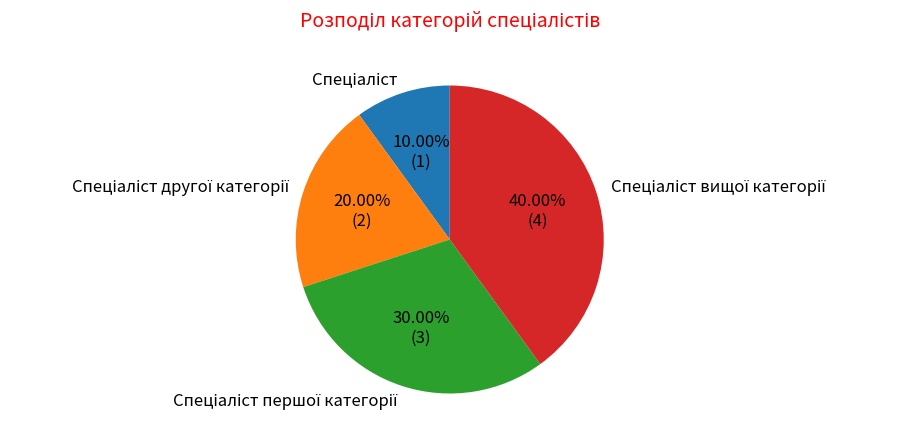

Is there any slice that represents more than half of the pie?

No